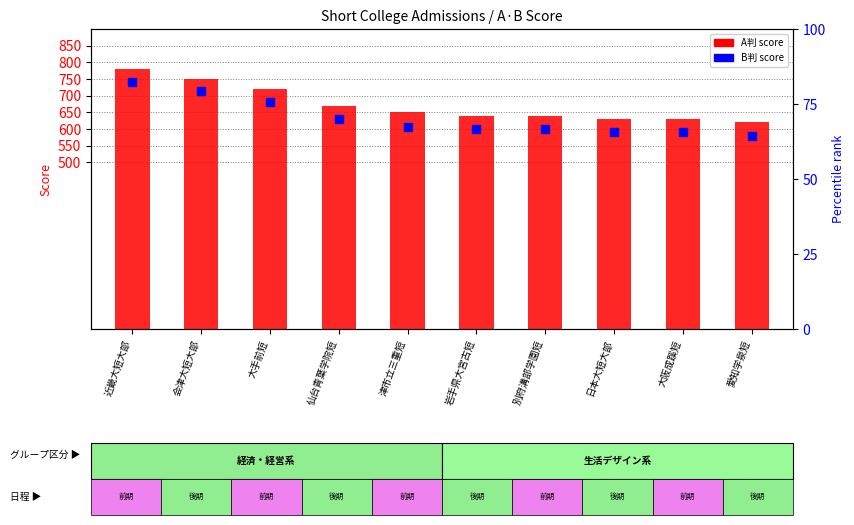

Rank the series by their average value, from highest to lowest.

A判 score, B判 score